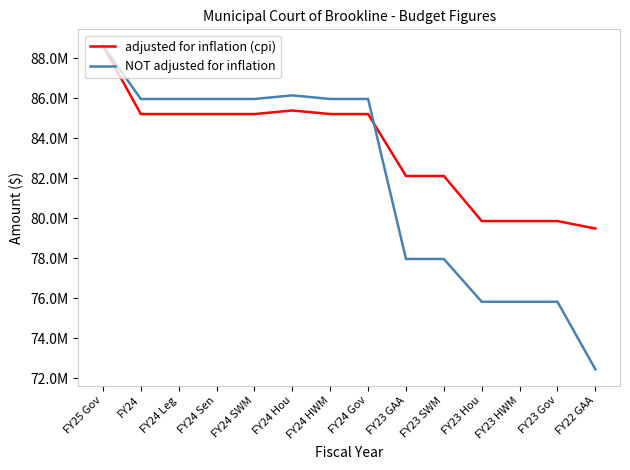

What are all the series names shown in the legend?

adjusted for inflation (cpi), NOT adjusted for inflation